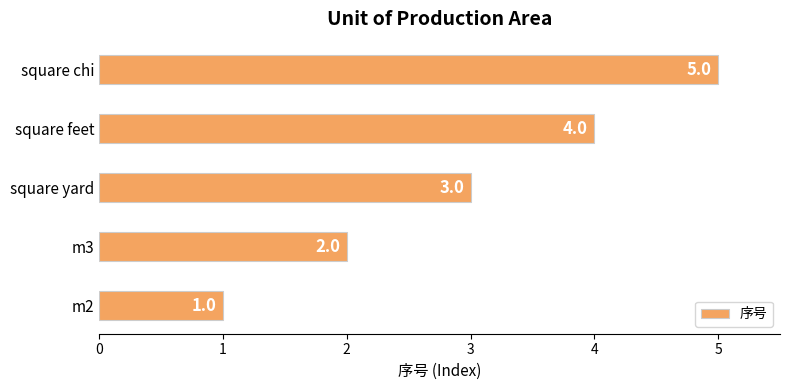

Count the values in the range 2 to 4.

3